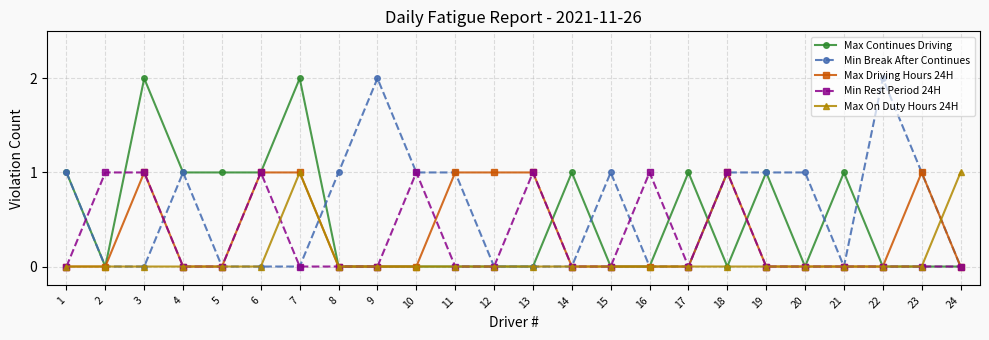

Where is the first local maximum for Max Driving Hours 24H?

3